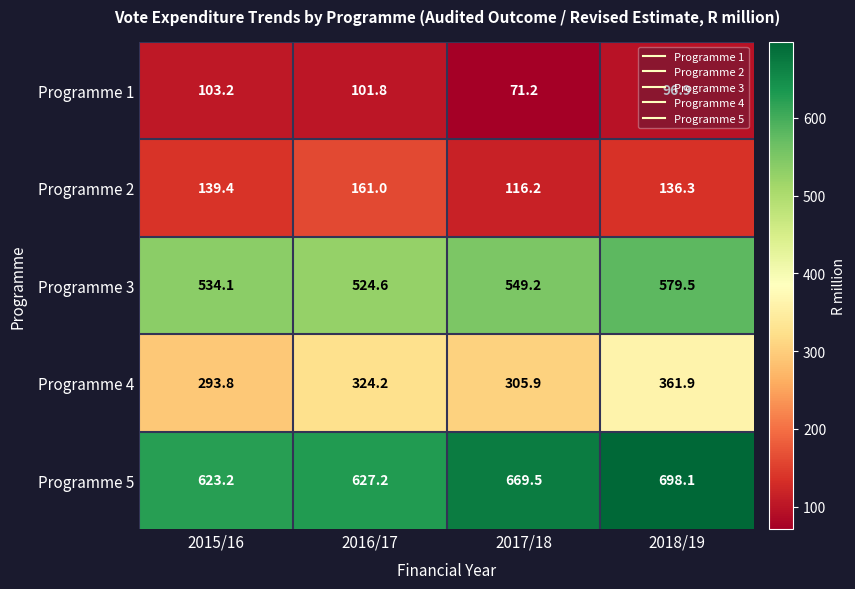

What is the difference between the highest and lowest values at 2018/19?

601.2